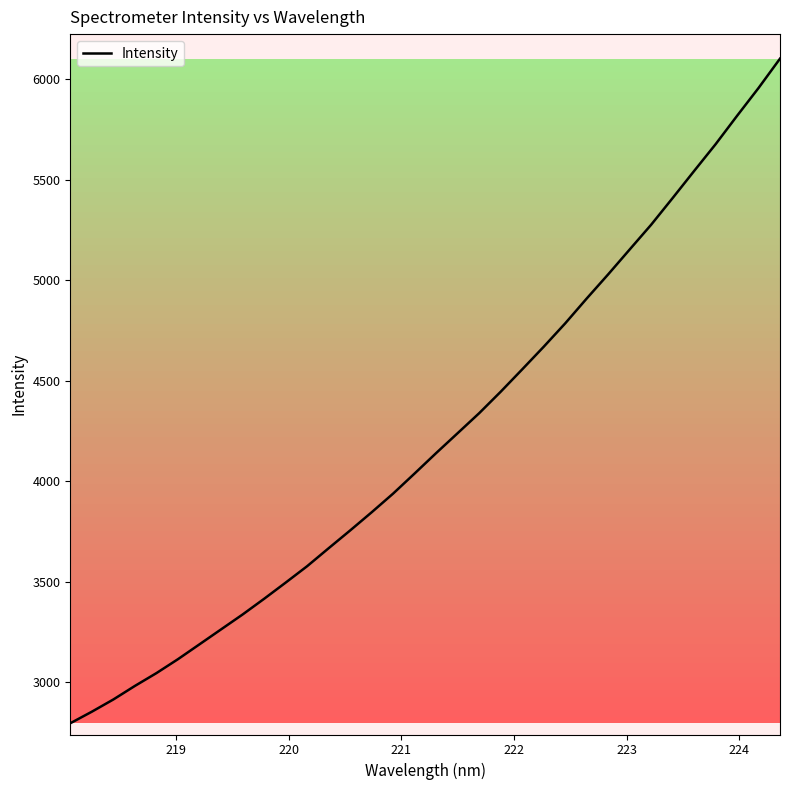

What is the maximum value shown in the chart?

6103.2